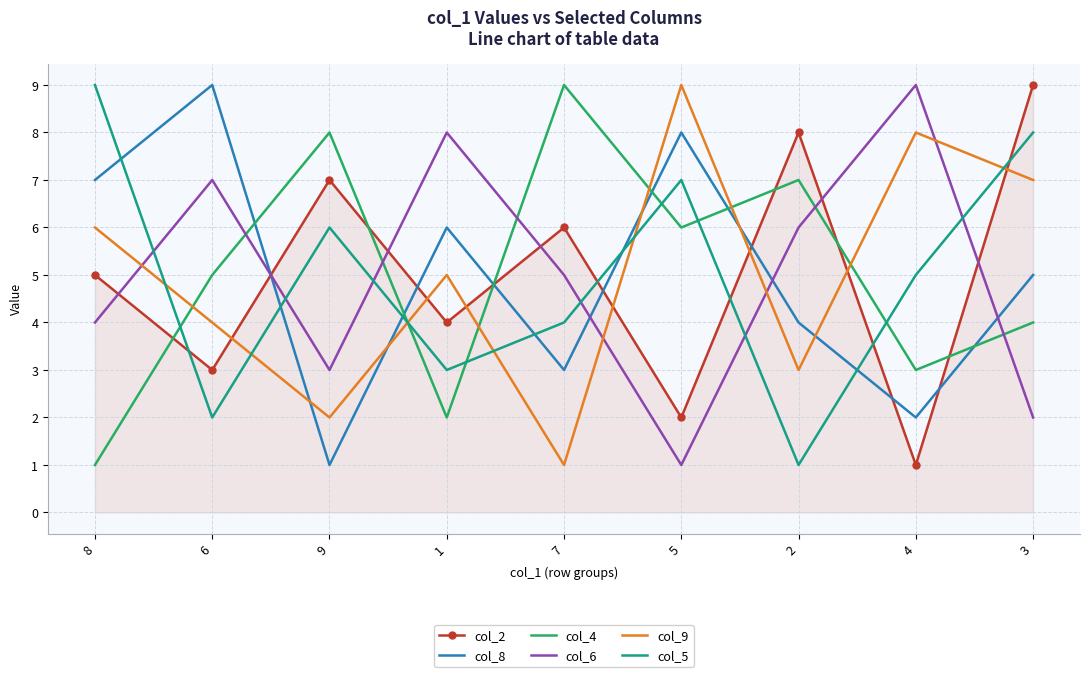

Rank the categories by col_4 value from lowest to highest.

8, 1, 4, 3, 6, 5, 2, 9, 7